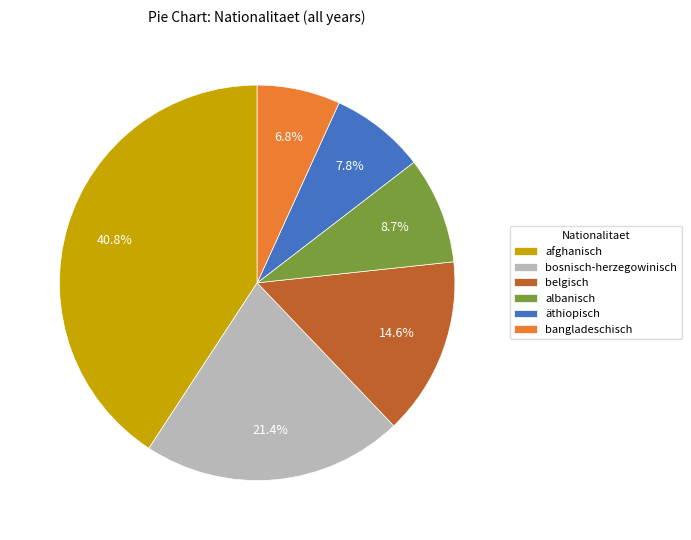

What portion of the pie excludes äthiopisch?

92.2%